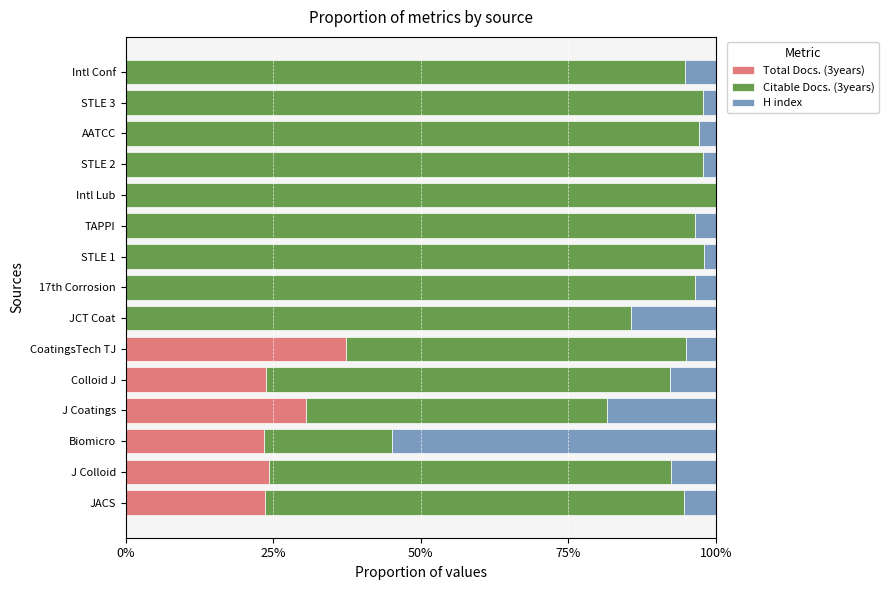

What are all the series names shown in the legend?

Total Docs. (3years), Citable Docs. (3years), H index